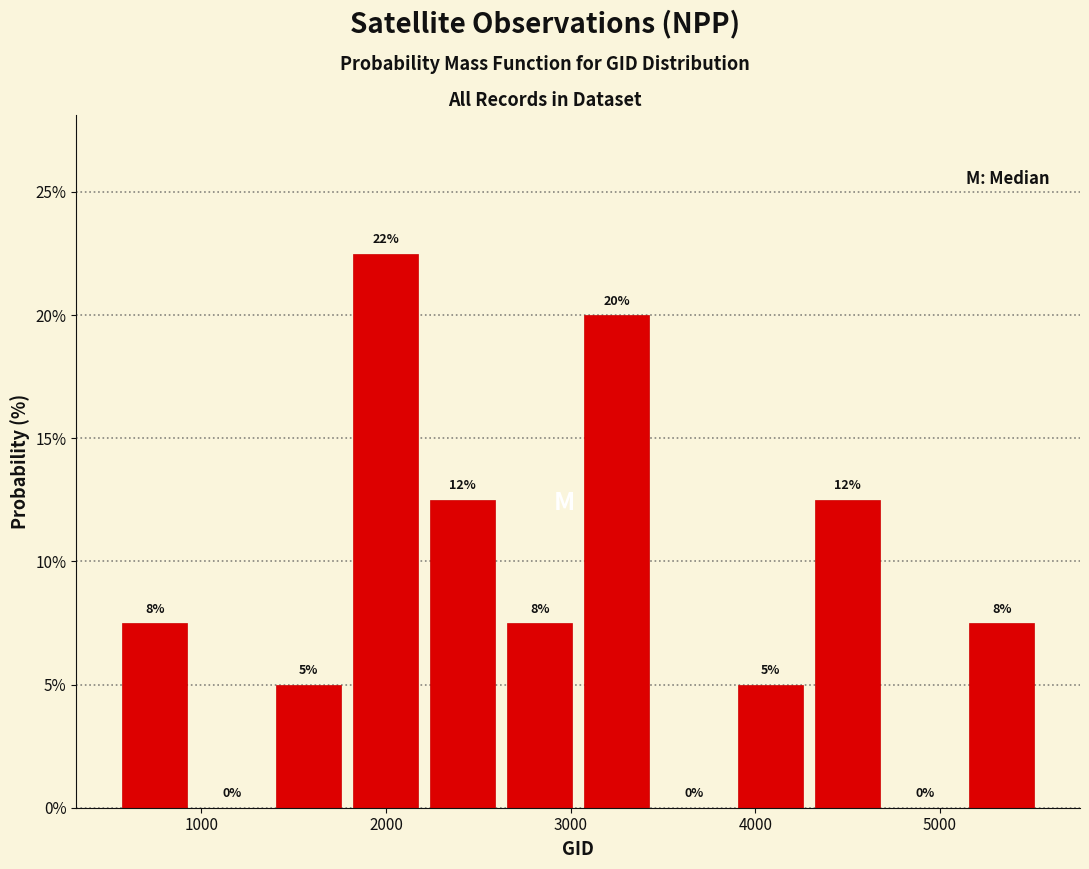

Which range on the x-axis has the tallest bar?

1800 to 2200